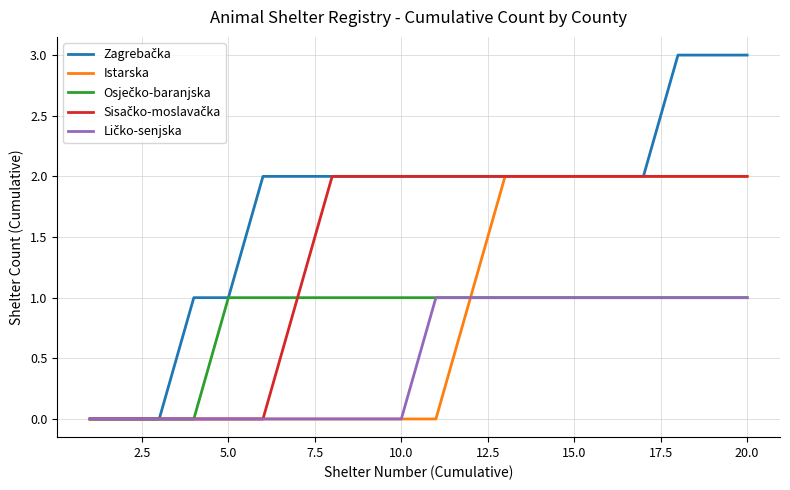

How many Osječko-baranjska values are between 1 and 2?

16